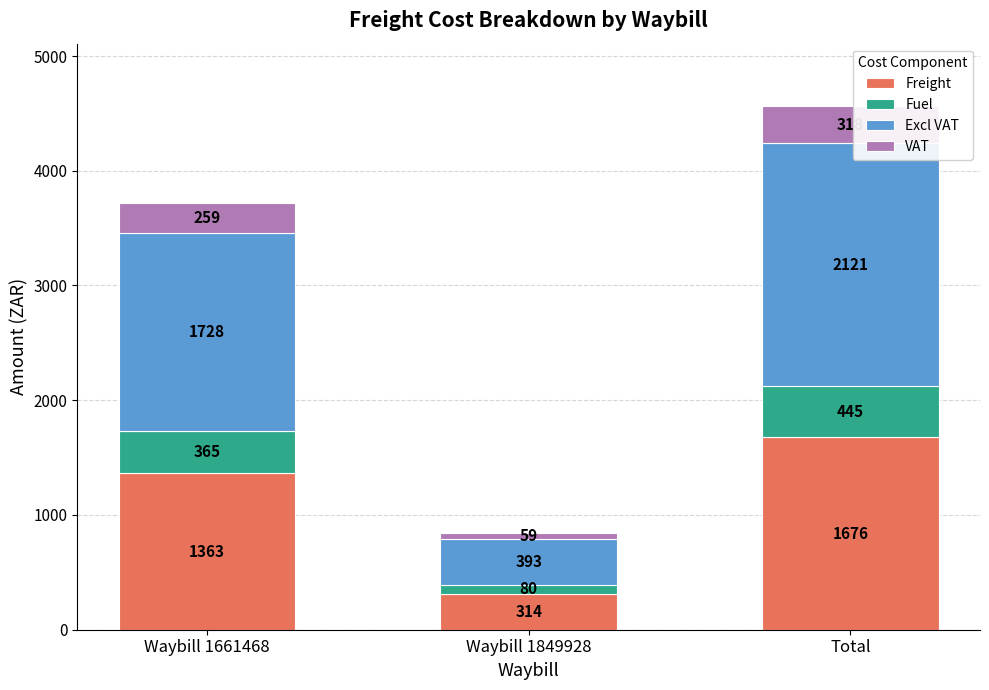

How many series are shown in this chart?

4